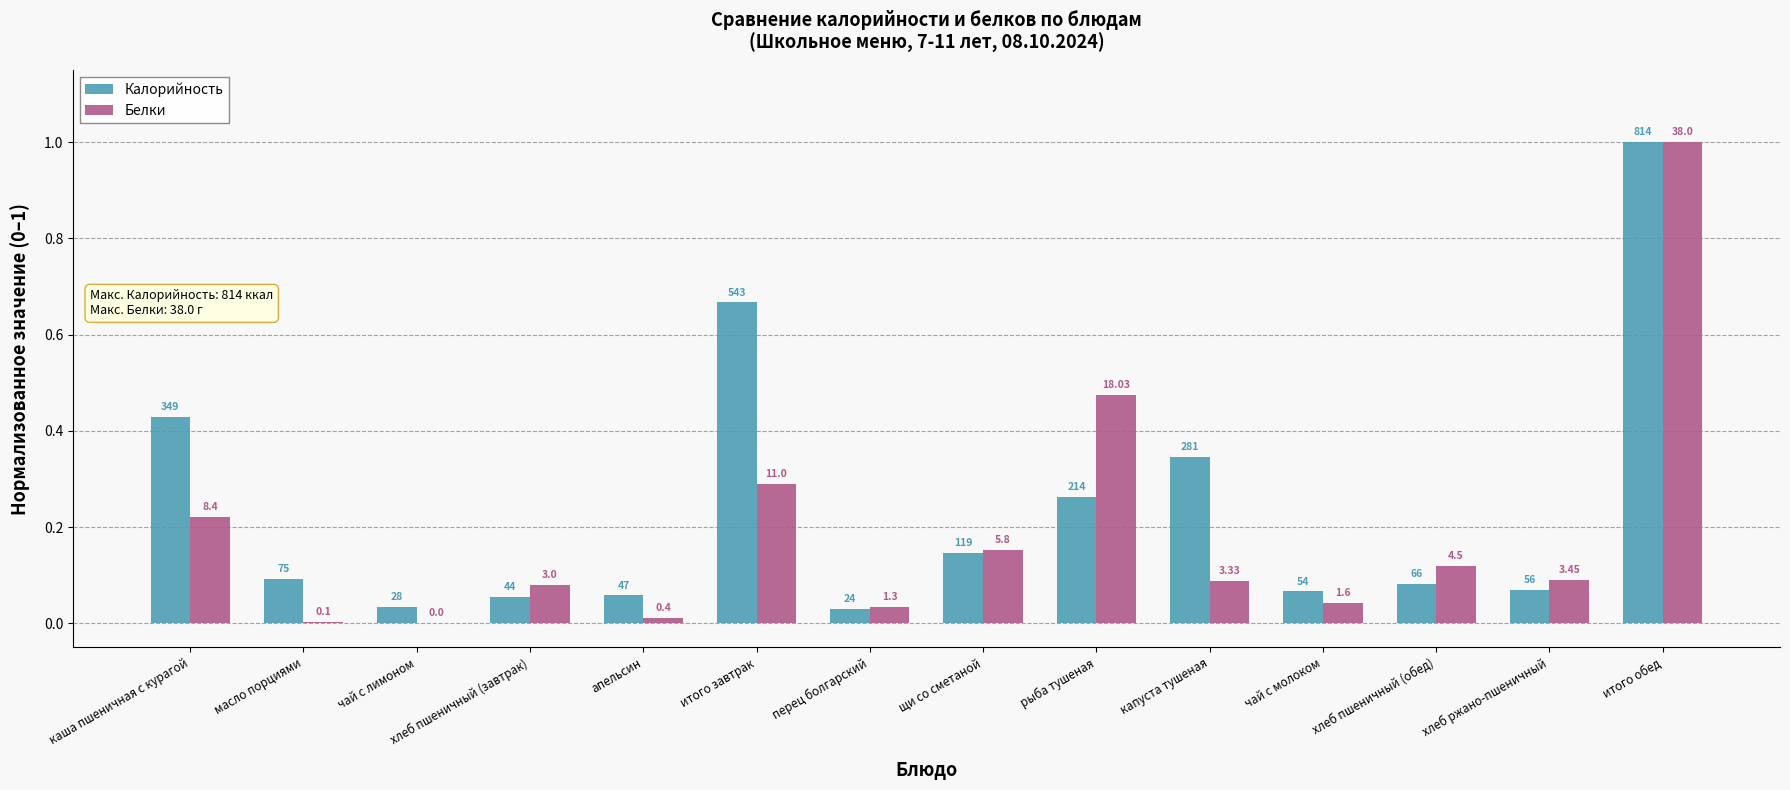

Are the bars grouped side by side (vs. stacked)?

Yes